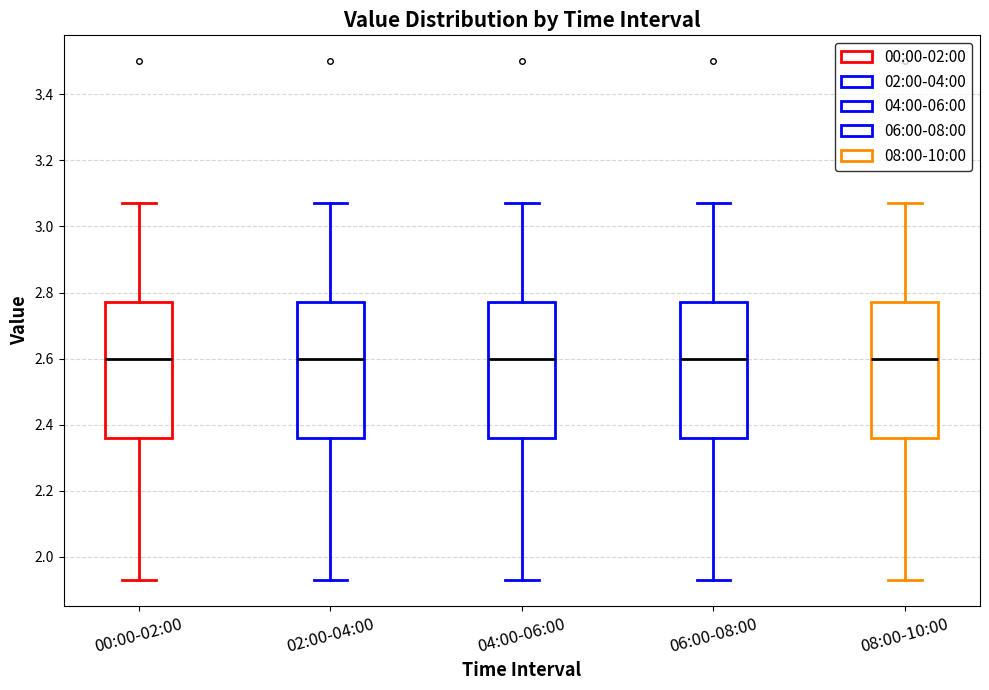

Reading left to right, transcribe this box plot: for each box, give where its median line is, the range the box spans, and where its two whiskers end, as read against the y-axis. The values are not printed on the chart, so give them approximately, as read against the axis.

00:00-02:00: median 2.60, box 2.36 to 2.78, whiskers 1.94 to 3.08
02:00-04:00: median 2.60, box 2.36 to 2.78, whiskers 1.94 to 3.08
04:00-06:00: median 2.60, box 2.36 to 2.78, whiskers 1.94 to 3.08
06:00-08:00: median 2.60, box 2.36 to 2.78, whiskers 1.94 to 3.08
08:00-10:00: median 2.60, box 2.36 to 2.78, whiskers 1.94 to 3.08